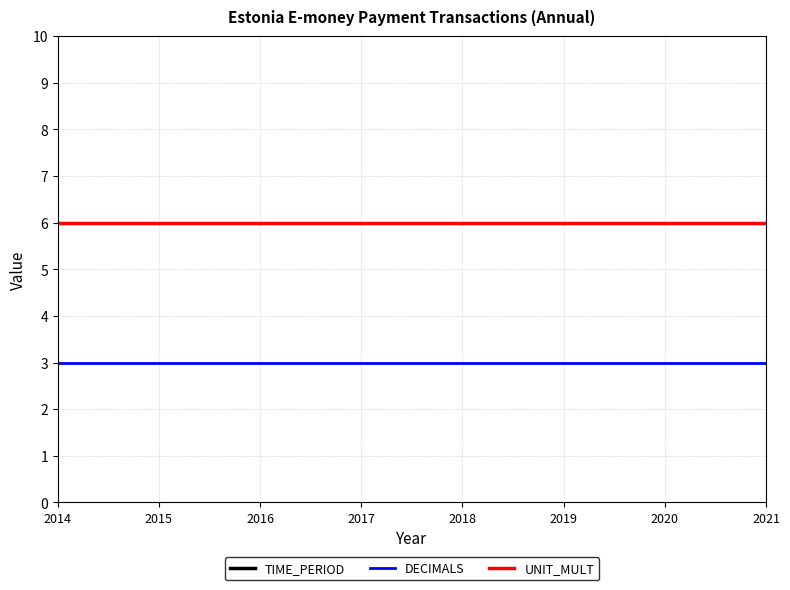

What is the value of the DECIMALS point at the 7th from the left?

3